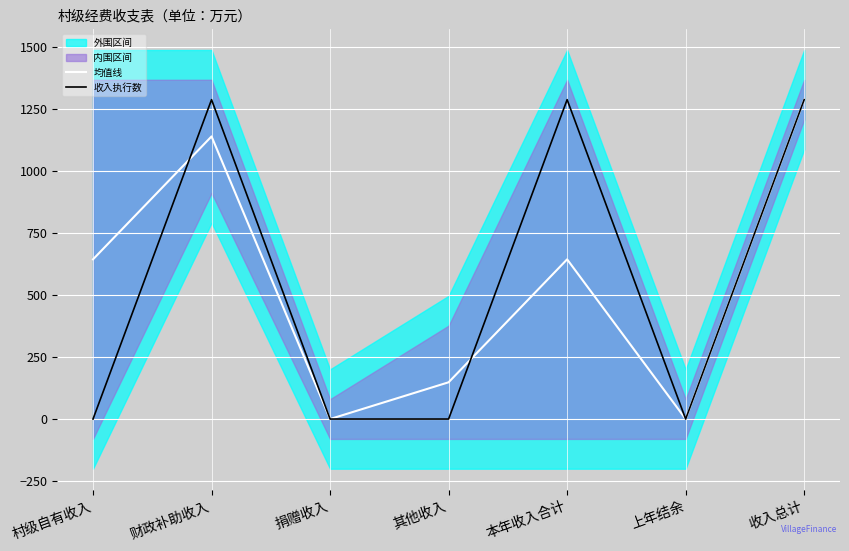

The 均值线 series shows 489 at 上年结余. True or false?

False